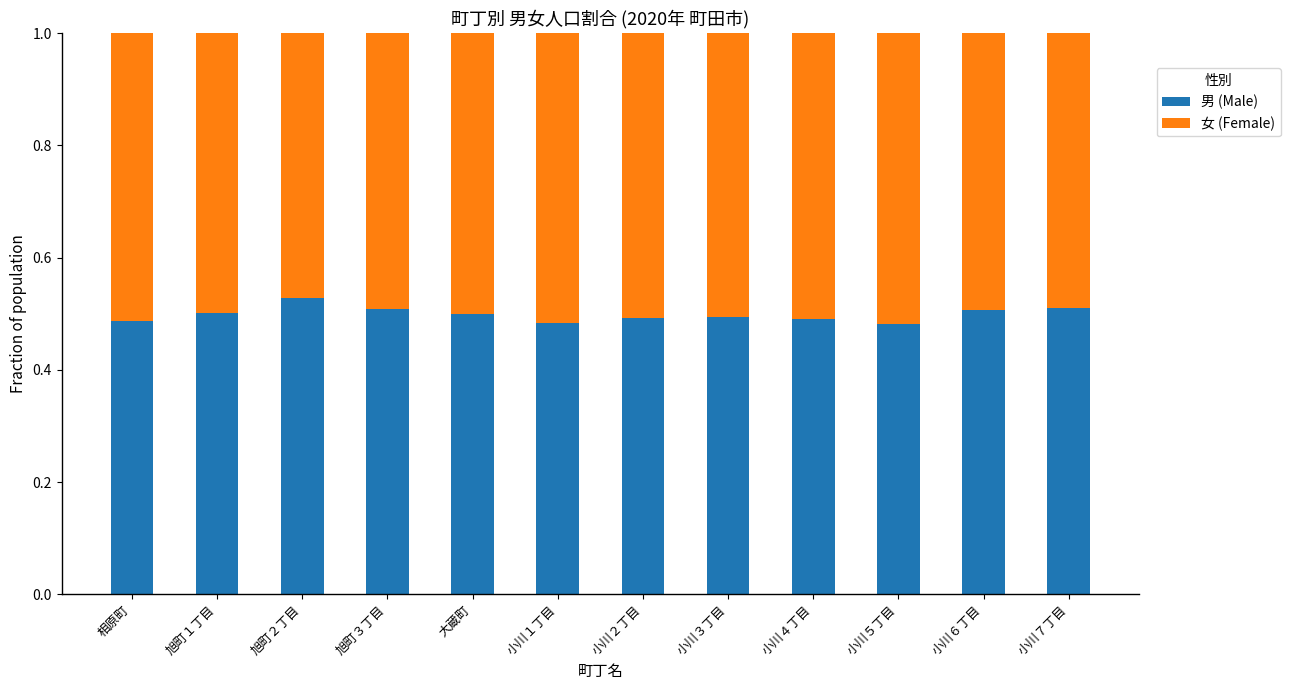

What is the sum of the 男 (Male) values at 小川５丁目 and 旭町２丁目?

1.0